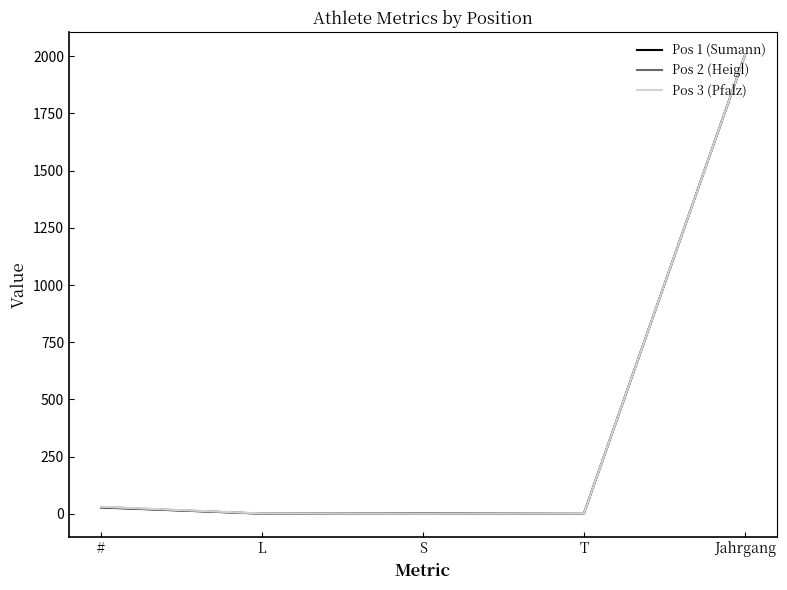

At which category is the sum across all series the highest?

Jahrgang